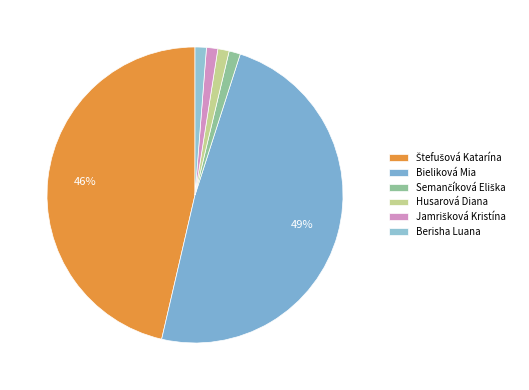

How many segments does this pie chart have?

6